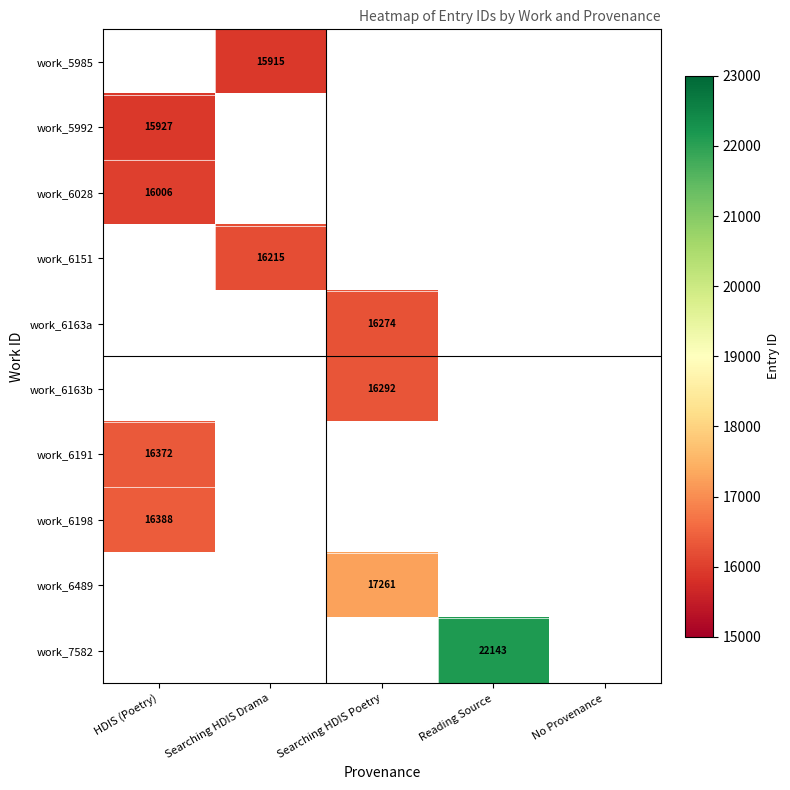

How many series are shown in this chart?

10